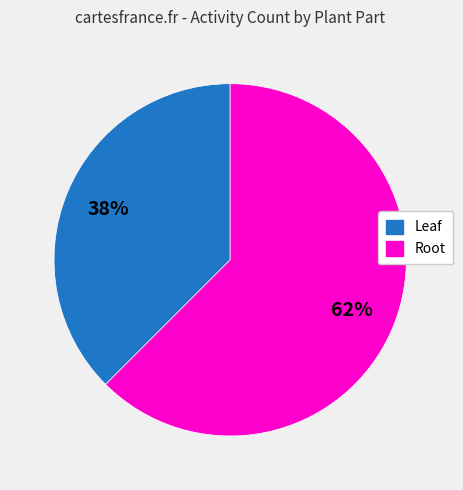

To the nearest percent, what is the average slice percentage?

50%